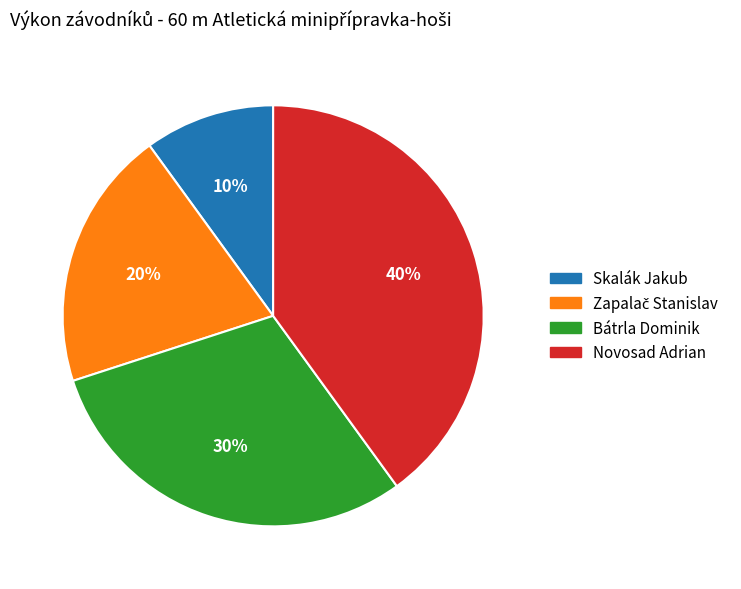

True or false: Skalák Jakub accounts for 10% of the total.

True